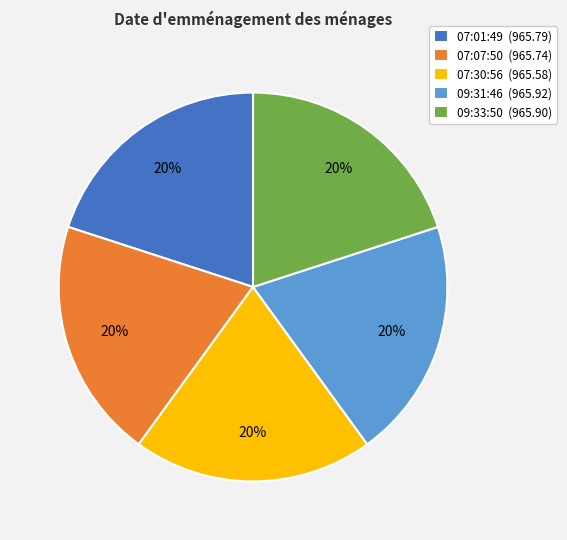

What is the ratio of the value at 09:31:46 (965.92) to the value at 07:07:50 (965.74)?

1.0